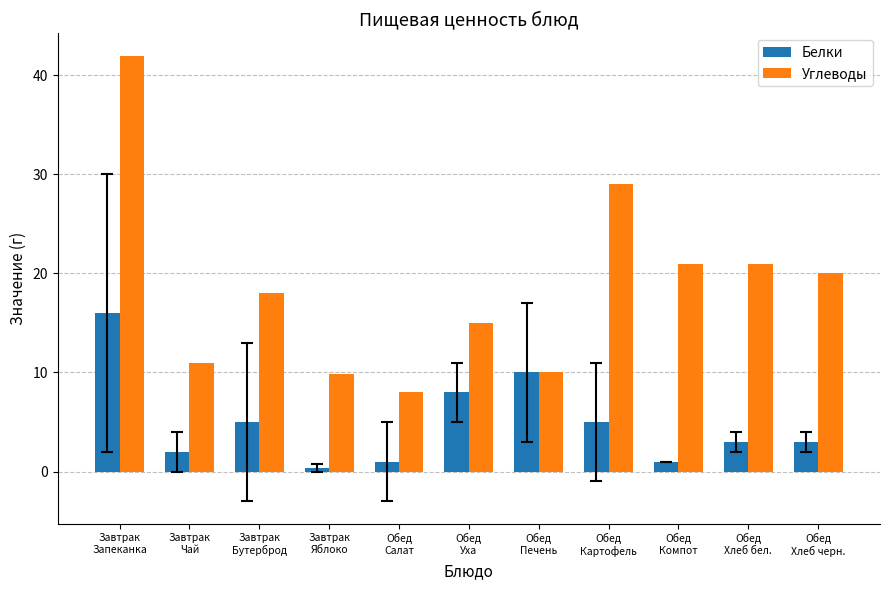

Reading left to right, list all the values displayed in this chart.

Белки: 16.0	2.0	5.0	0.4	1.0	8.0	10.0	5.0	1.0	3.0	3.0
Углеводы: 42.0	11.0	18.0	9.8	8.0	15.0	10.0	29.0	21.0	21.0	20.0